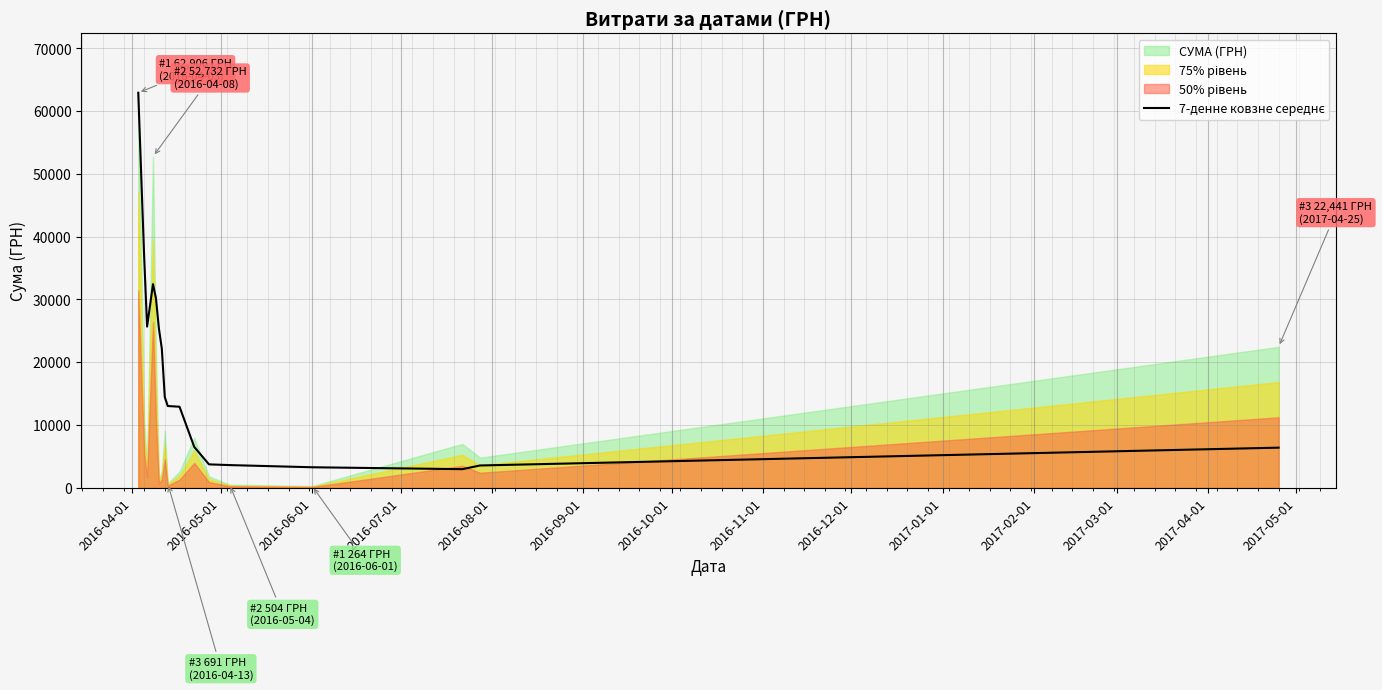

At which label does the data first exceed 13022?

2016-04-01